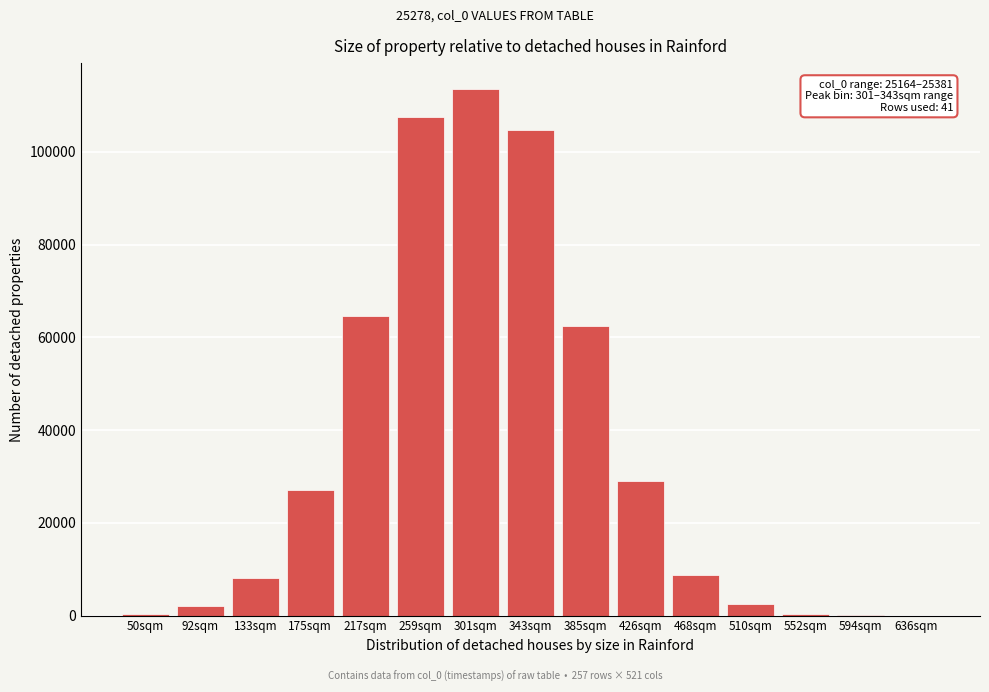

At which category does the chart reach its peak across all series?

301sqm